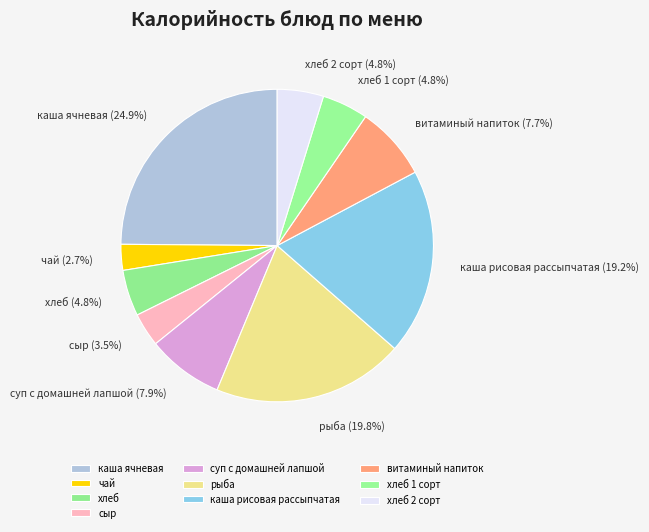

To the nearest percent, what percentage of the pie is хлеб 2 сорт?

5%